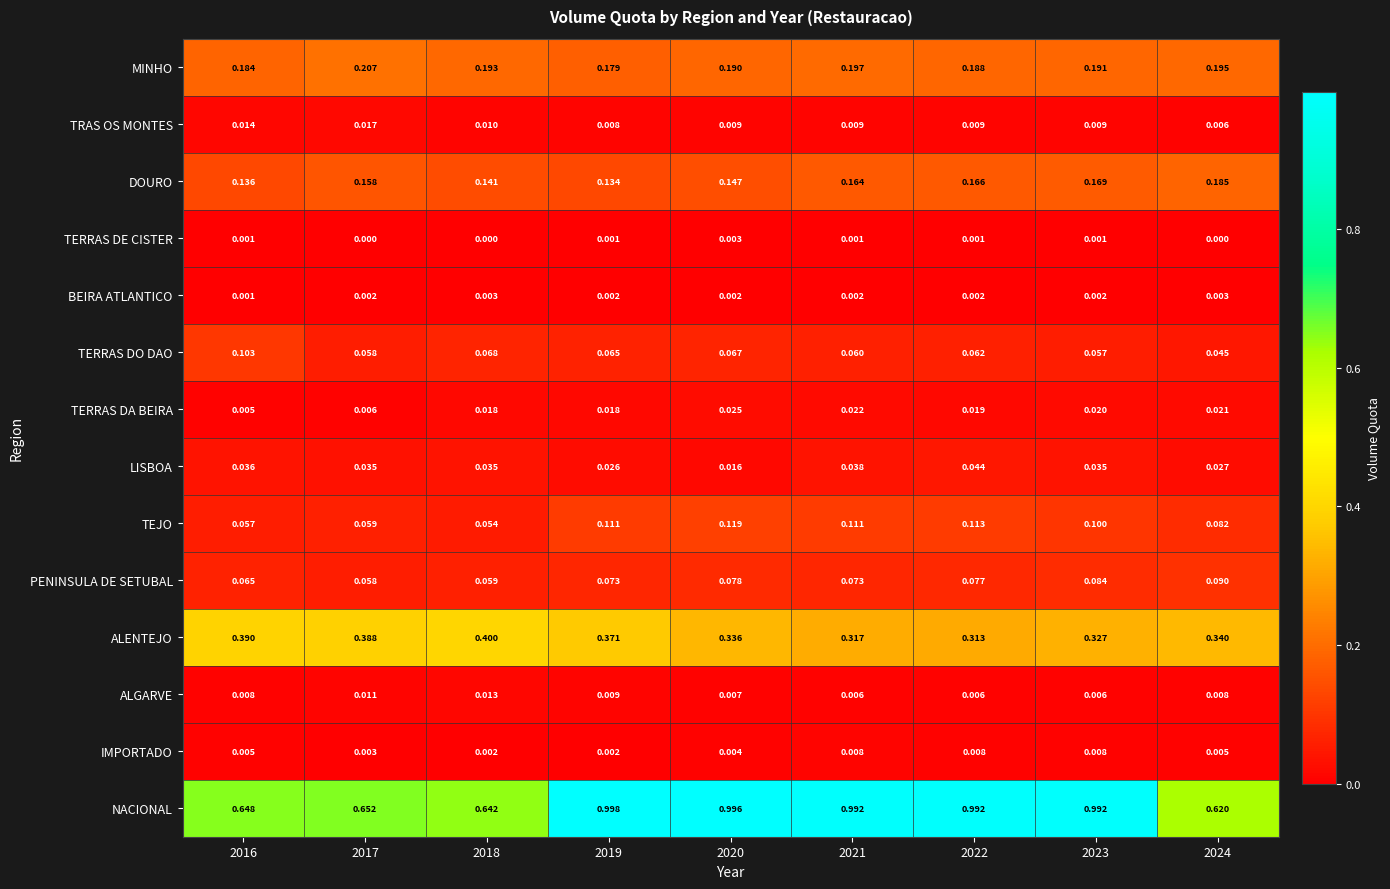

Is the value of TERRAS DA BEIRA at 2016 greater than the value of TRAS OS MONTES at 2024?

No